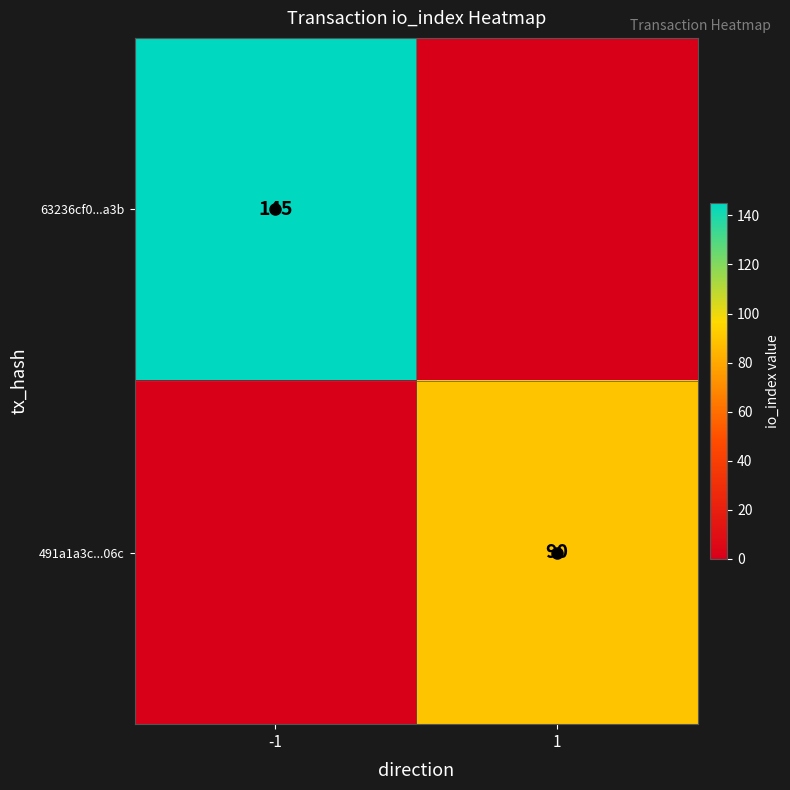

At how many categories does at least one series exceed 11?

2